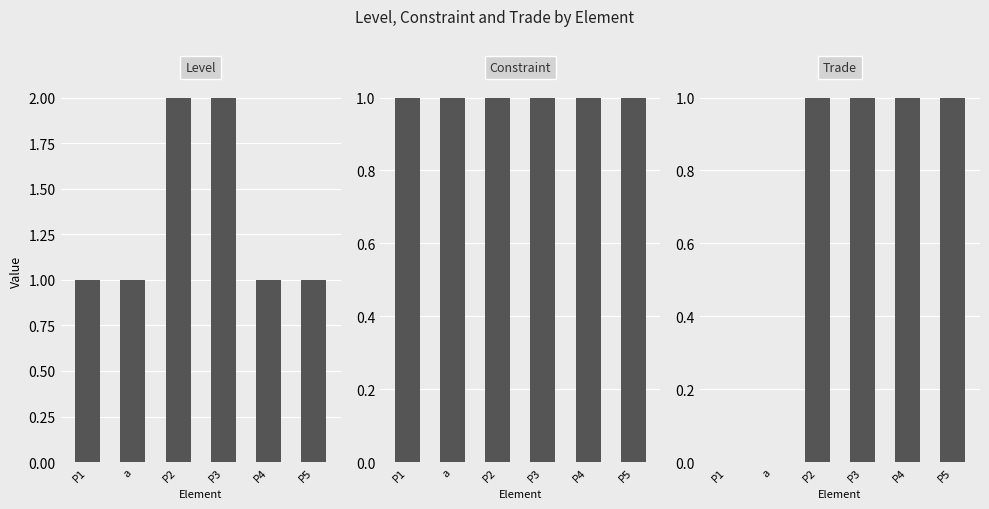

The Constraint series shows 0 at P5. True or false?

False